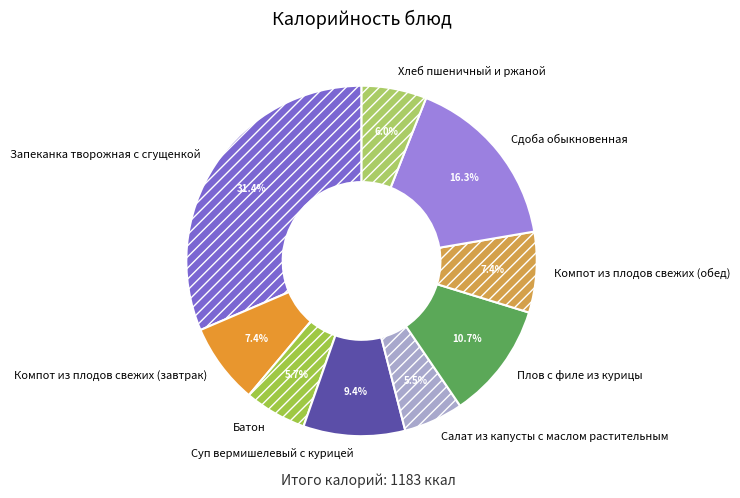

Which slice is the largest?

Запеканка творожная с сгущенкой